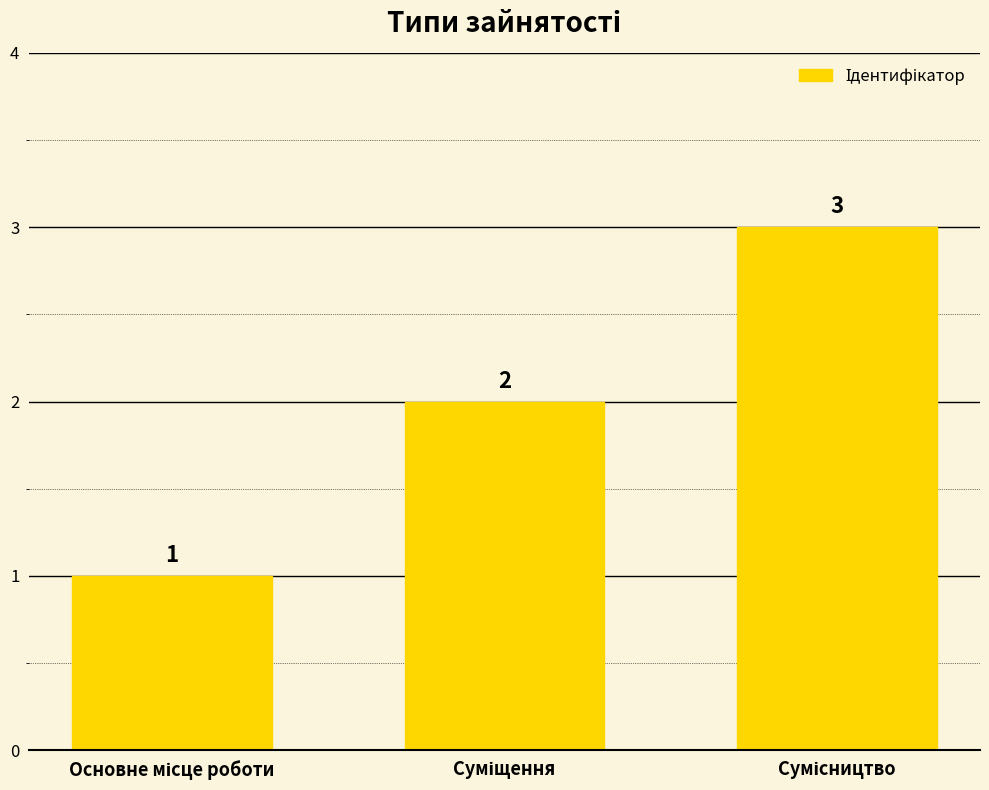

Count the values in the range 1 to 3.

3